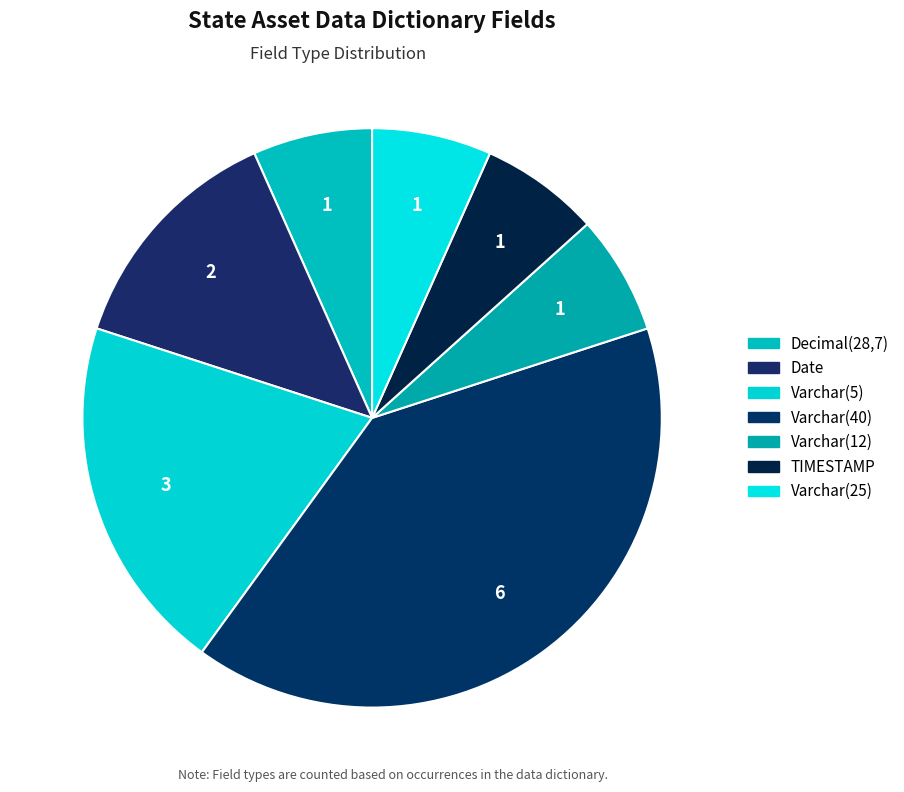

To the nearest percent, what percentage of the pie is TIMESTAMP?

7%